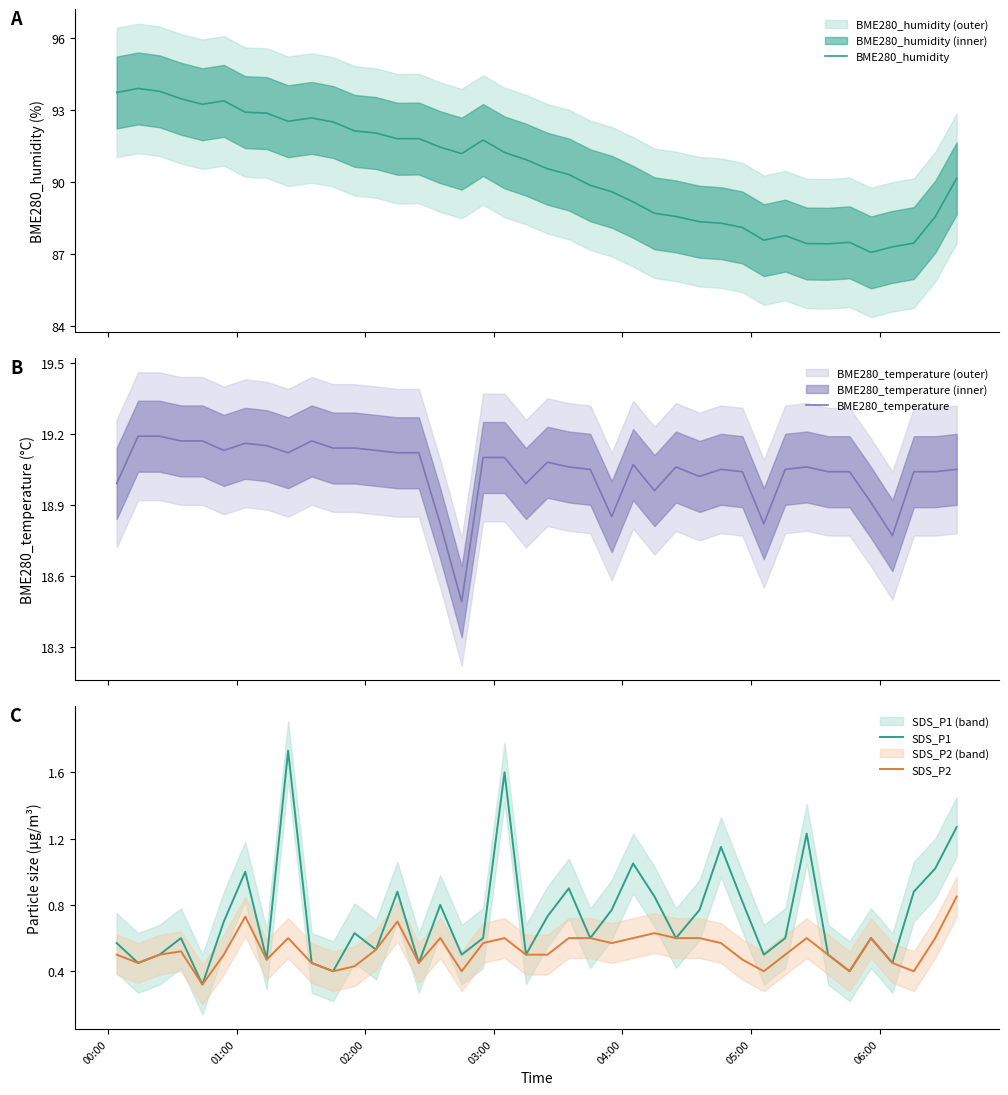

True or false: BME280_humidity and SDS_P1 intersect in this chart.

False